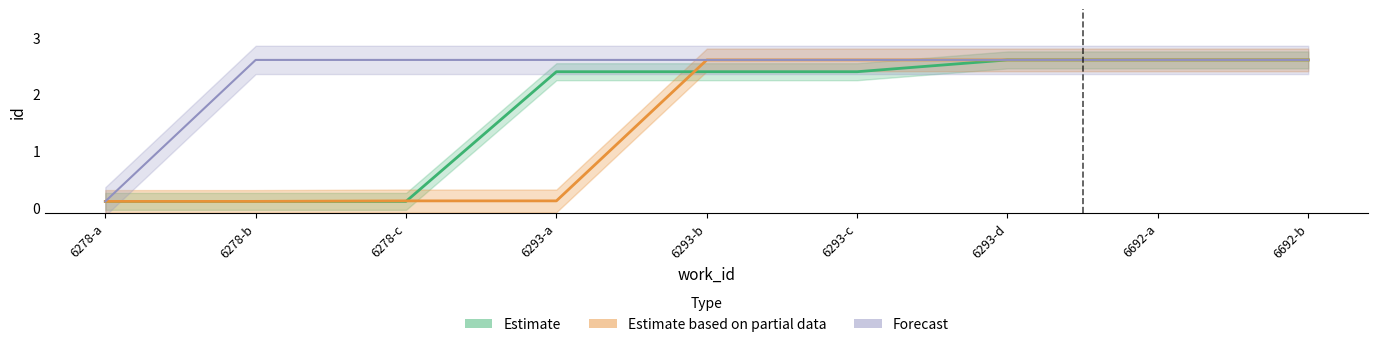

Which series has the largest range (max minus min)?

Estimate based on partial data